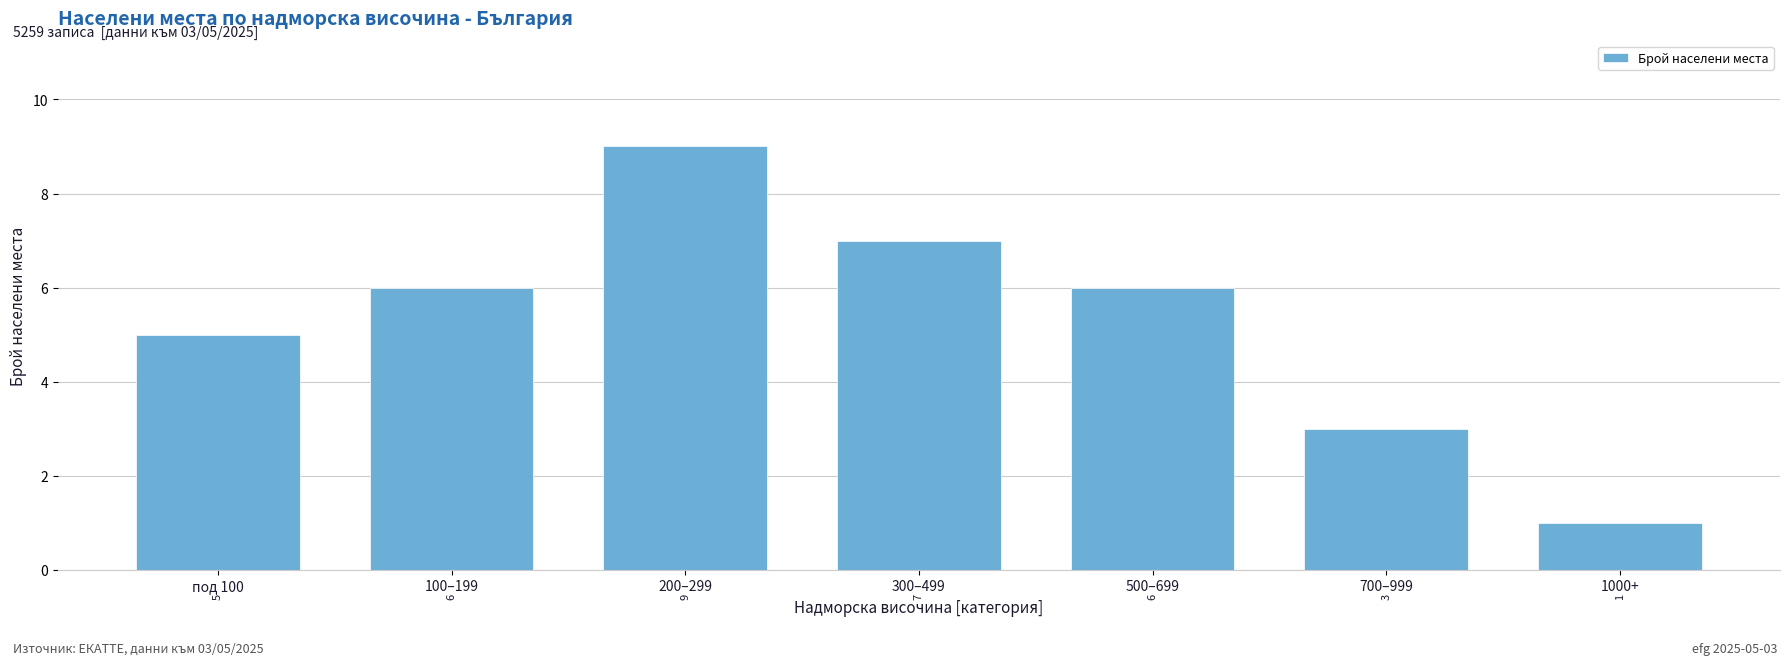

Reading left to right, what are all the values shown in this chart?

5	6	9	7	6	3	1